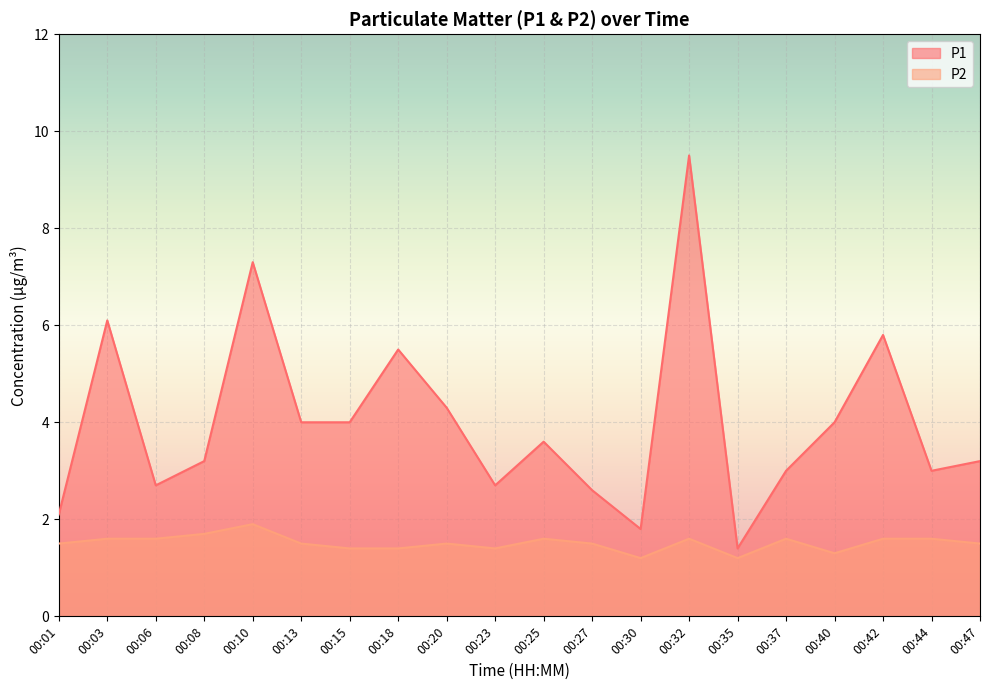

Which label corresponds to the smallest value in the chart?

00:30